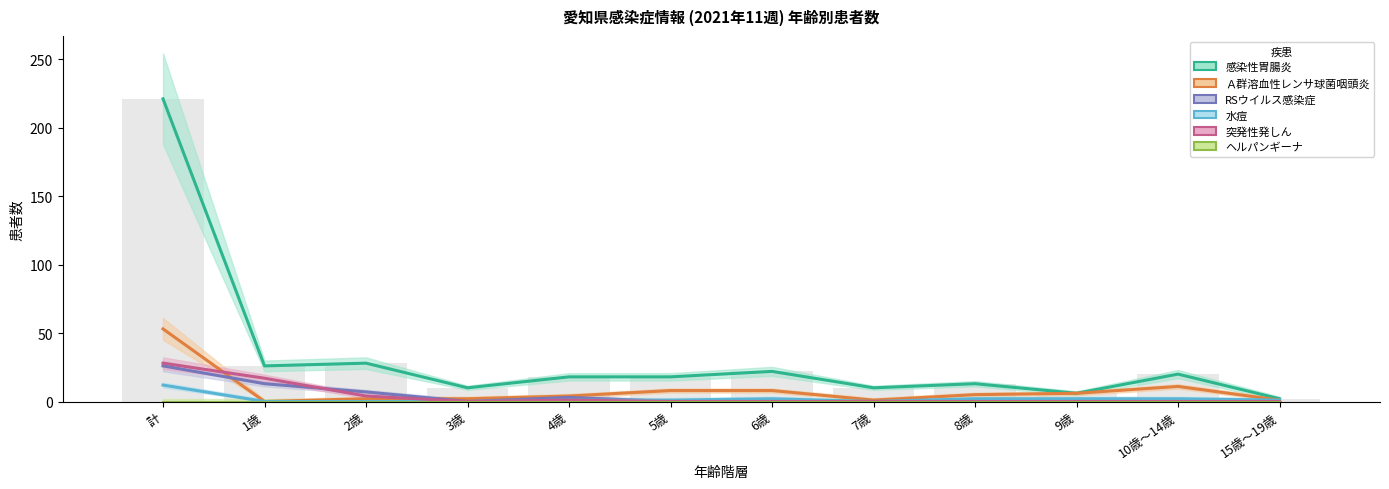

Reading left to right, transcribe all the data shown in this chart.

感染性胃腸炎: 221	26	28	10	18	18	22	10	13	6	20	2
Ａ群溶血性レンサ球菌咽頭炎: 53	0	2	2	4	8	8	1	5	6	11	1
RSウイルス感染症: 26	13	7	0	3	0	0	0	0	0	0	0
水痘: 12	0	0	0	1	1	2	0	2	2	2	1
突発性発しん: 28	17	4	0	1	0	0	0	0	0	0	0
ヘルパンギーナ: 0	0	0	0	0	0	0	0	0	0	0	0